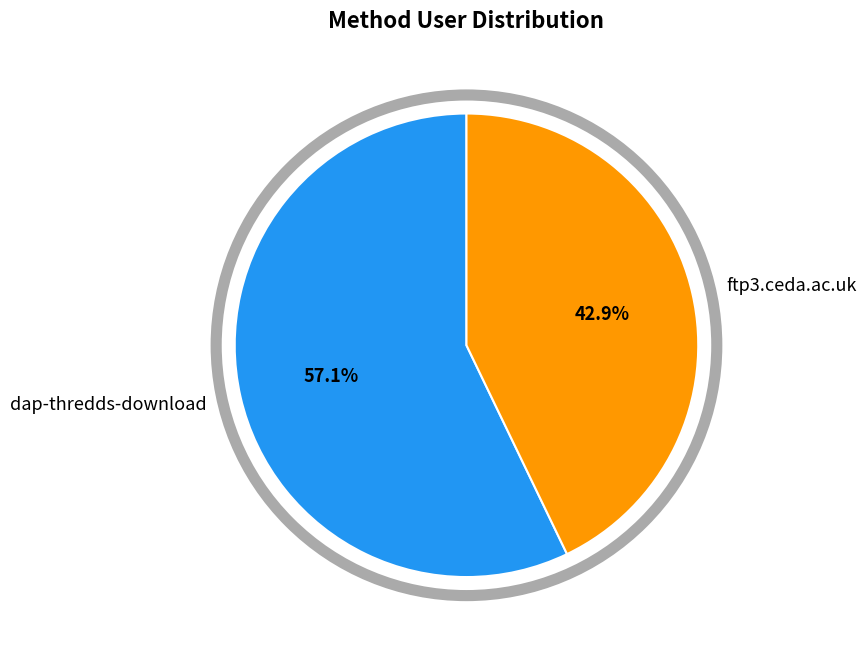

To the nearest percent, what is the difference between the largest and smallest slice percentages?

14%